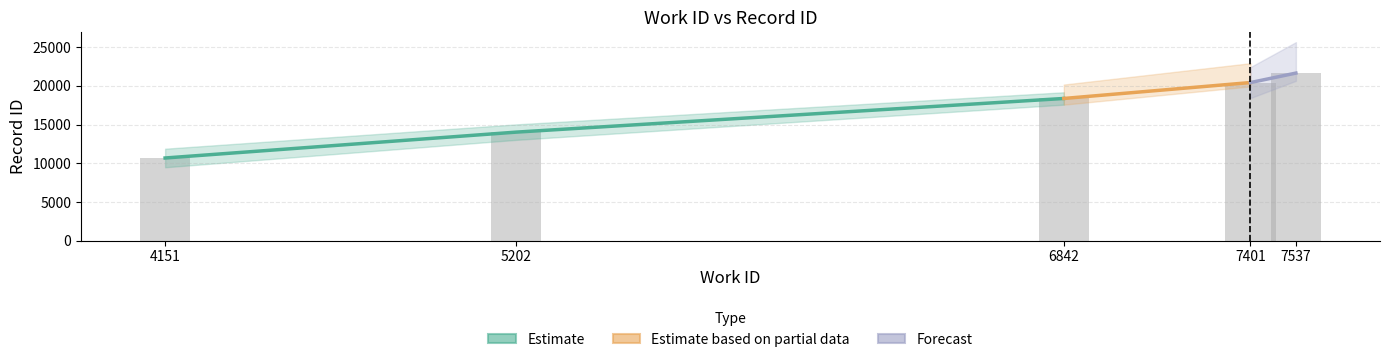

True or false: the data shows 14019 at 7537.

False